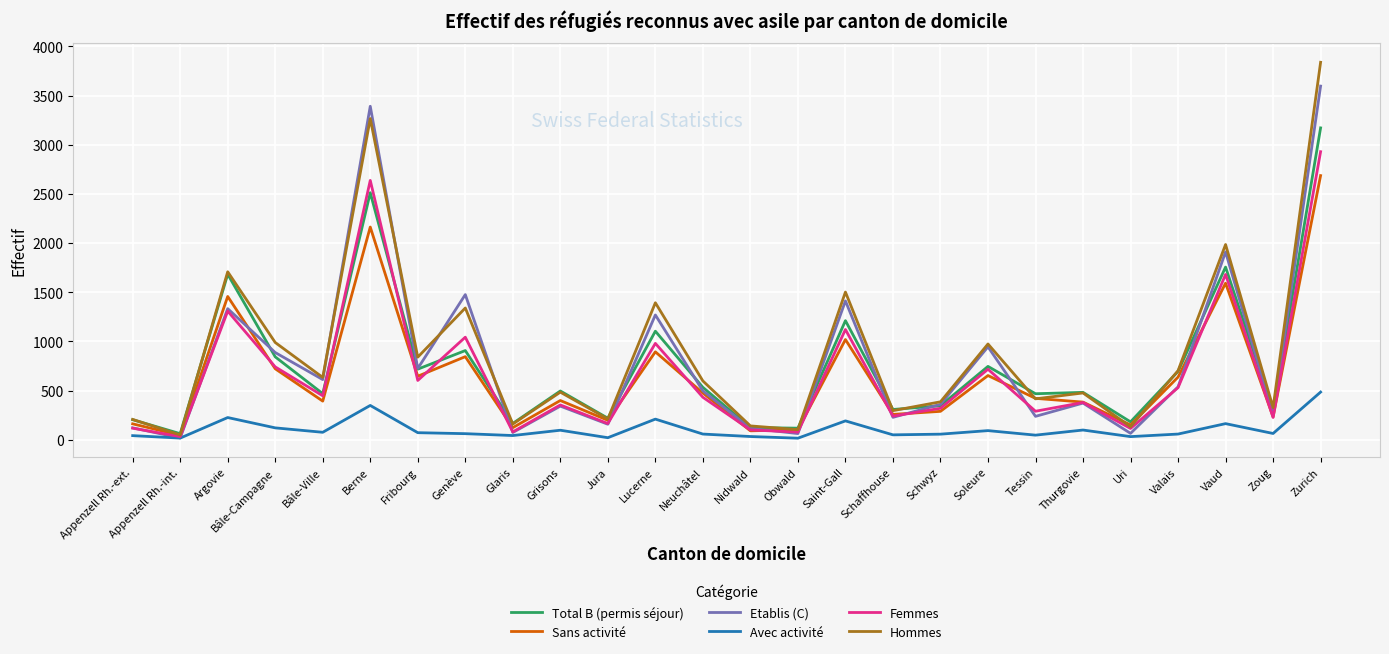

What is the difference between the maximum and minimum values in the Avec activité series?

469